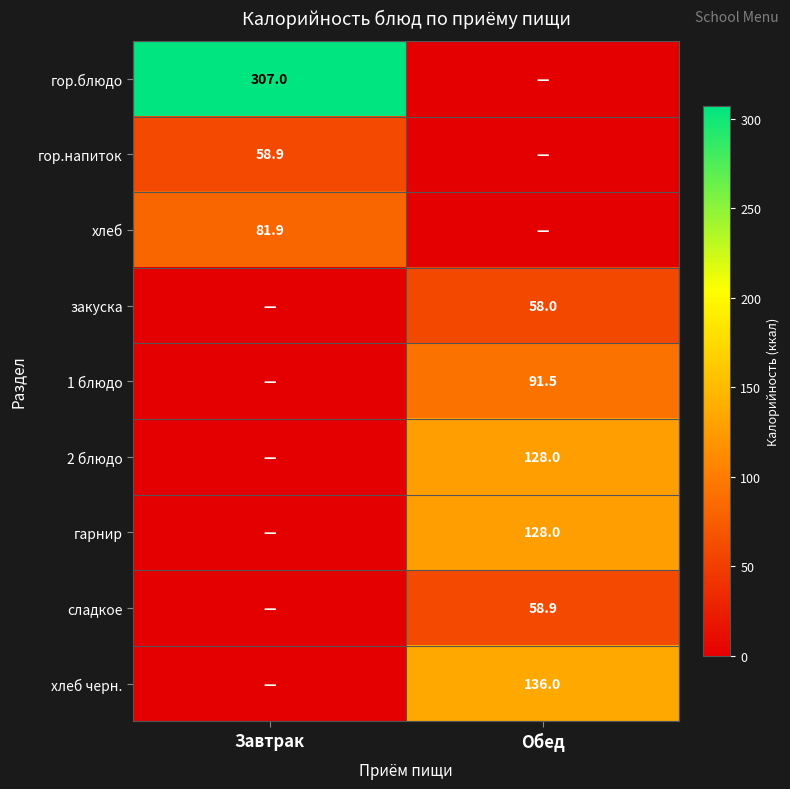

The value of гарнир at Обед is 128.0. True or false?

True